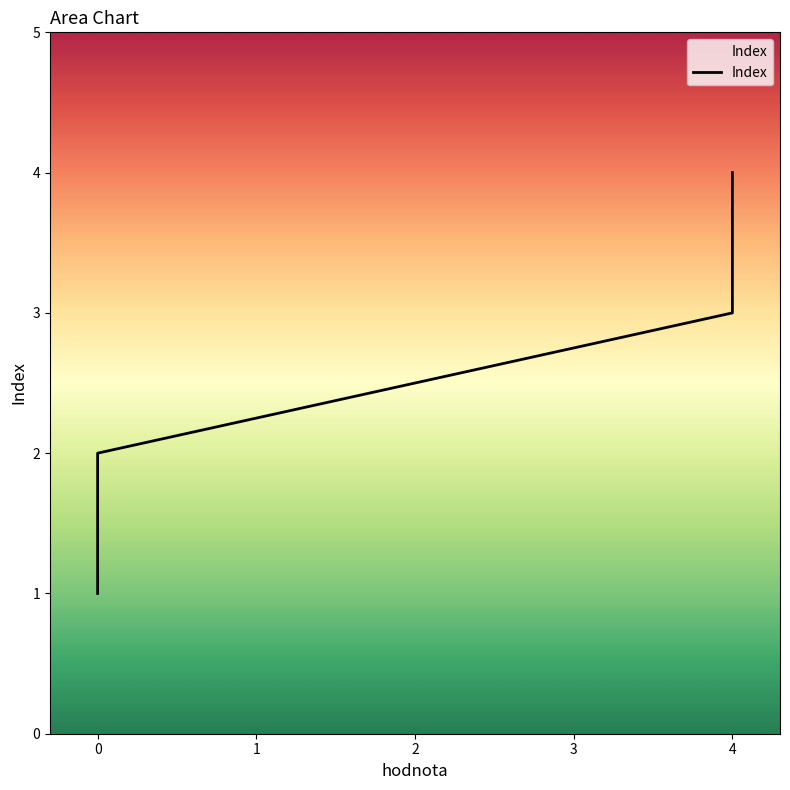

True or false: the data shows 1 at 4.

False